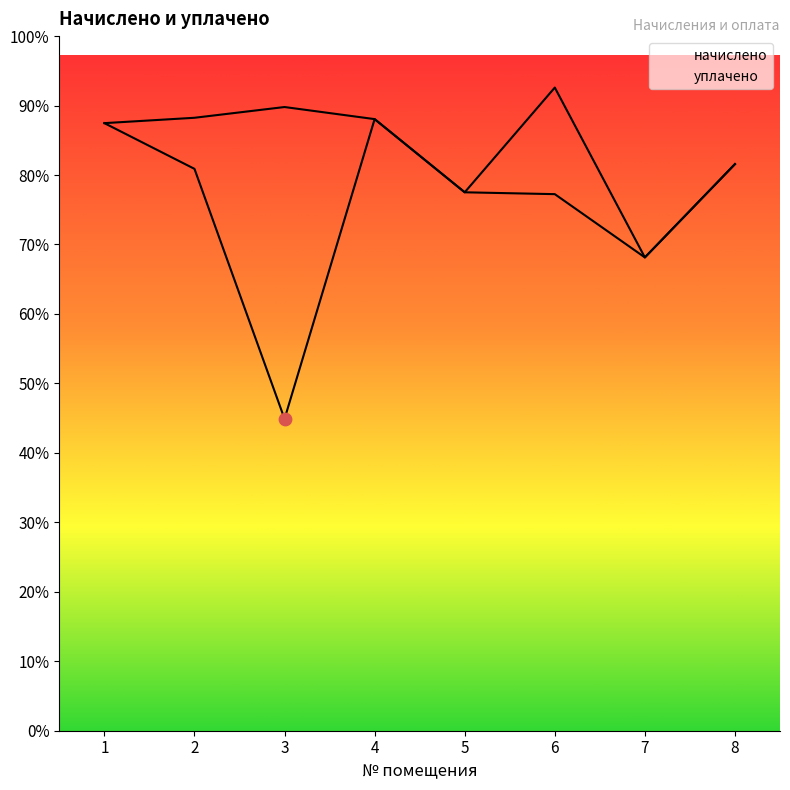

Which series has the largest total across all categories?

начислено